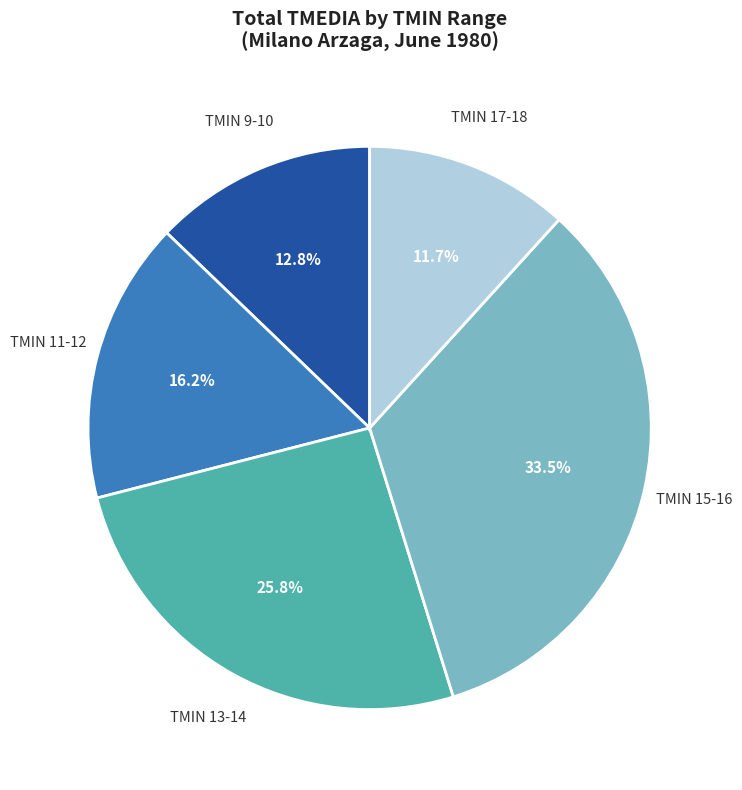

Is there a majority slice in this chart?

No